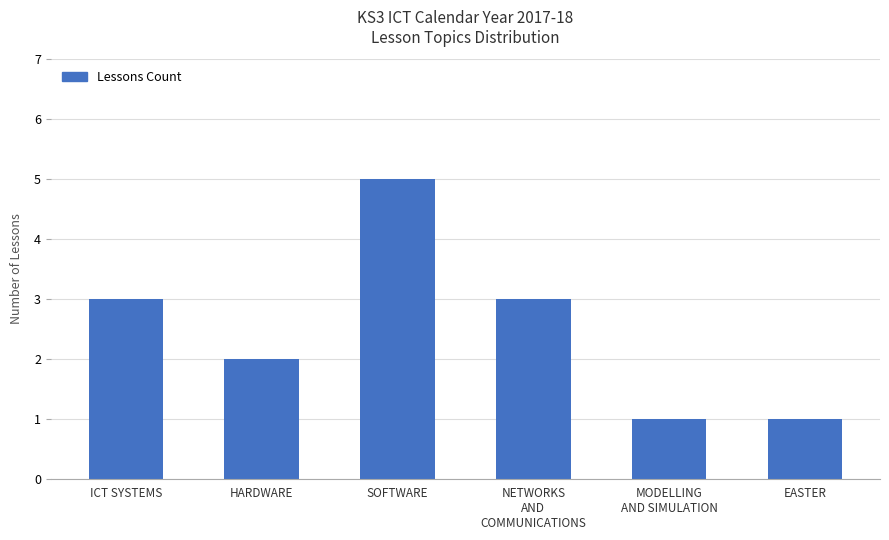

Approximately how many times larger is the value at SOFTWARE compared to EASTER?

5.0